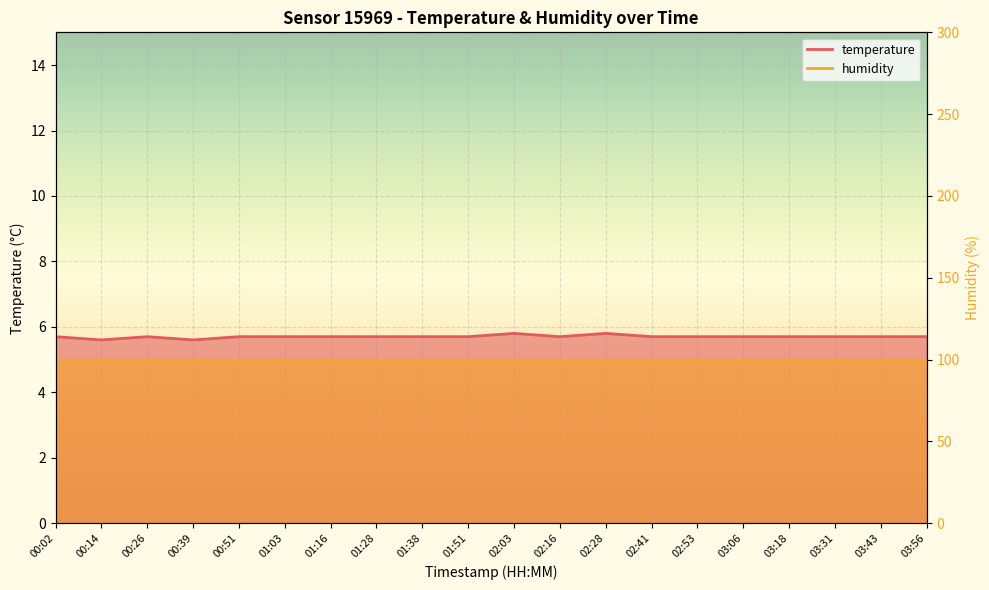

How many interior local valleys (lower than both neighbors) does the data have?

3